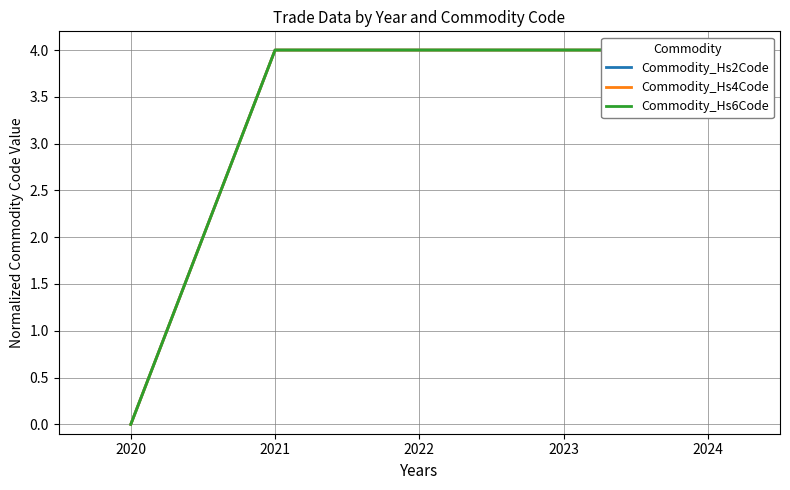

What is the value of the Commodity_Hs6Code point at the 4th from the left?

4